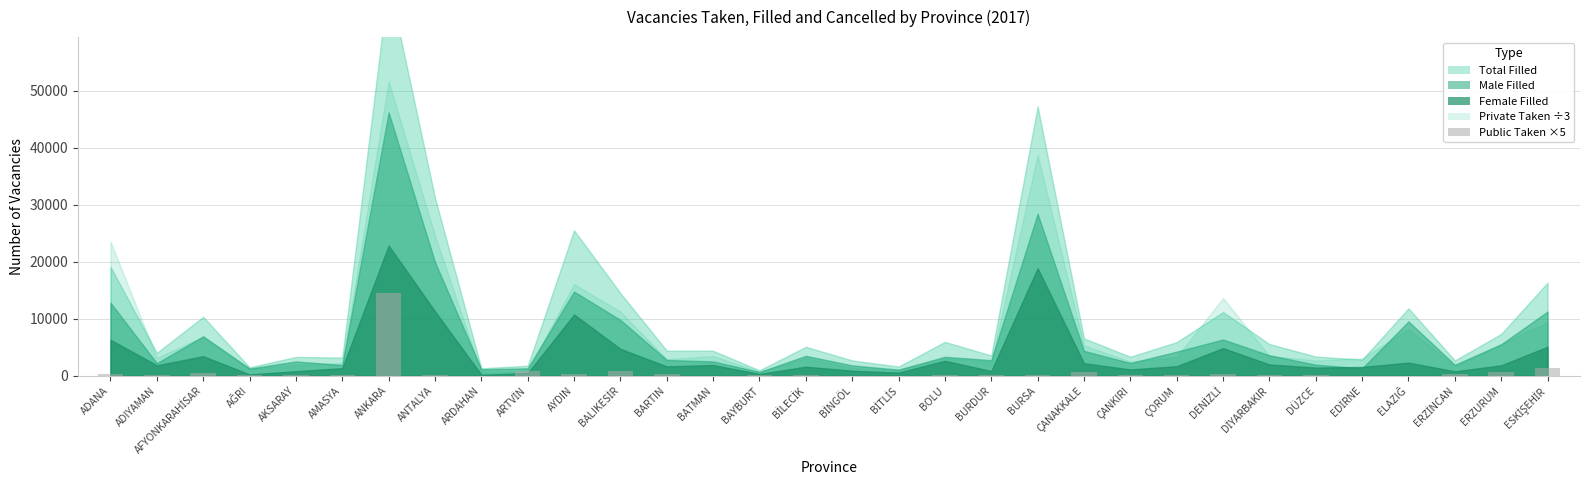

Which category has the highest value across all series?

ANKARA